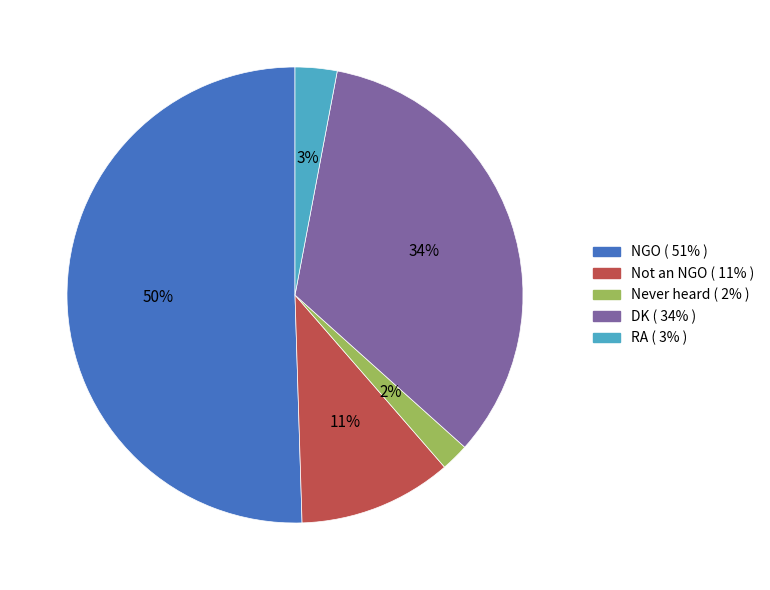

Is it true that Never heard is 2% of the pie?

True